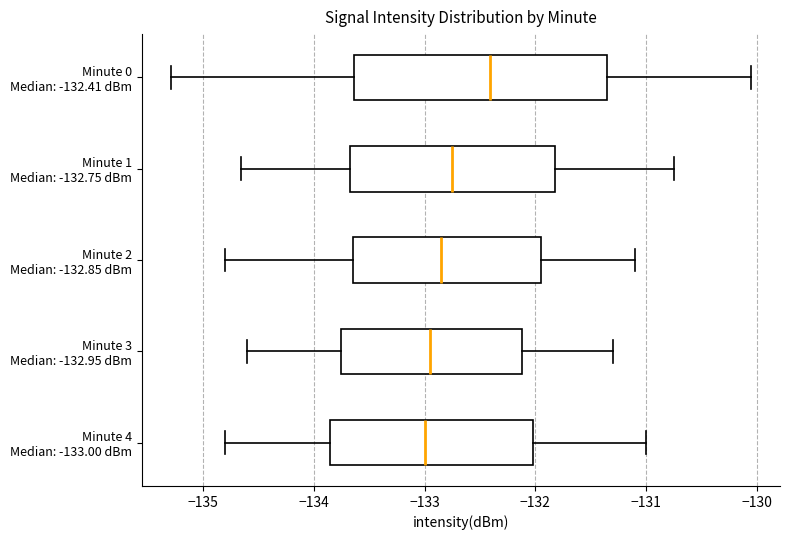

Reading bottom to top, transcribe this box plot: for each box, give where its median line is, the range the box spans, and where its two whiskers end, as read against the x-axis. The values are not printed on the chart, so give them approximately, as read against the axis.

Minute 4 Median: -133.00 dBm: median -133.0, box -133.8 to -132.0, whiskers -134.8 to -131.0
Minute 3 Median: -132.95 dBm: median -132.9, box -133.7 to -132.1, whiskers -134.6 to -131.3
Minute 2 Median: -132.85 dBm: median -132.8, box -133.6 to -131.9, whiskers -134.8 to -131.1
Minute 1 Median: -132.75 dBm: median -132.7, box -133.7 to -131.8, whiskers -134.7 to -130.8
Minute 0 Median: -132.41 dBm: median -132.4, box -133.6 to -131.4, whiskers -135.3 to -130.1